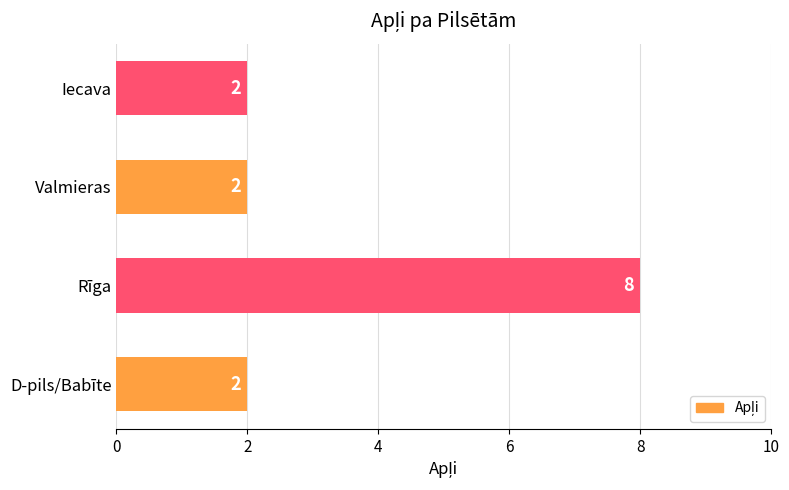

What is the difference between the maximum and minimum values?

6